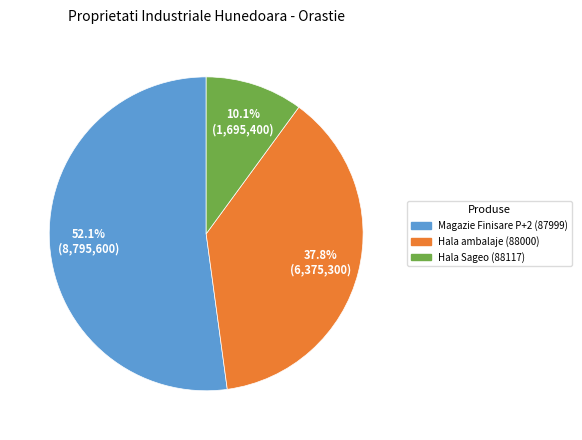

To the nearest percent, what is the difference between the largest and smallest slice percentages?

42%